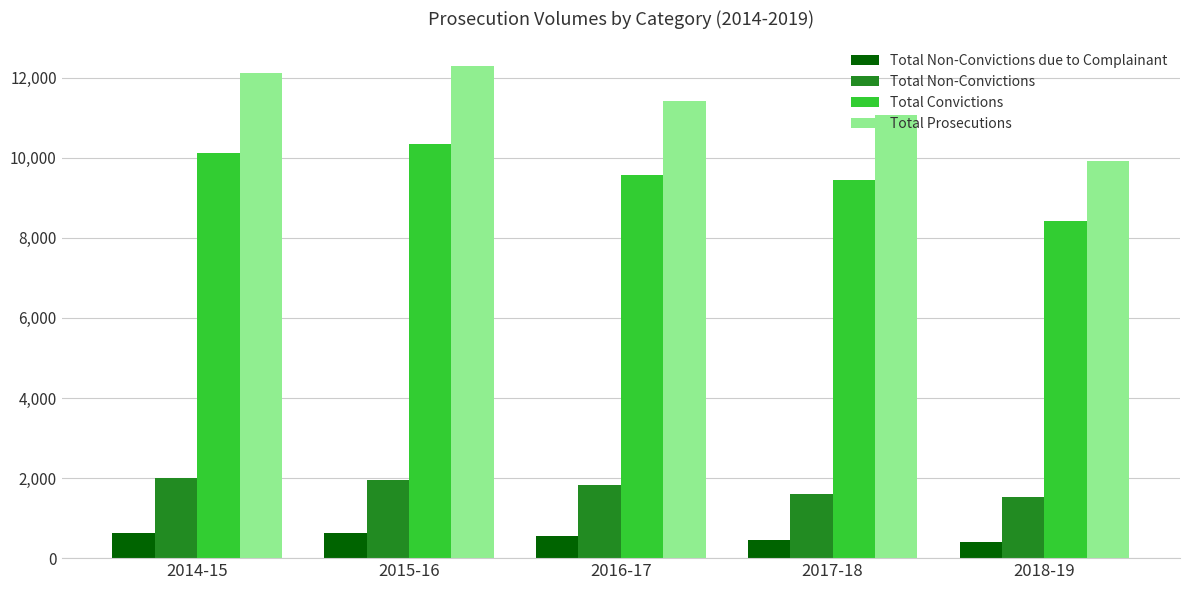

The value of Total Convictions at 2014-15 is 10123. True or false?

True